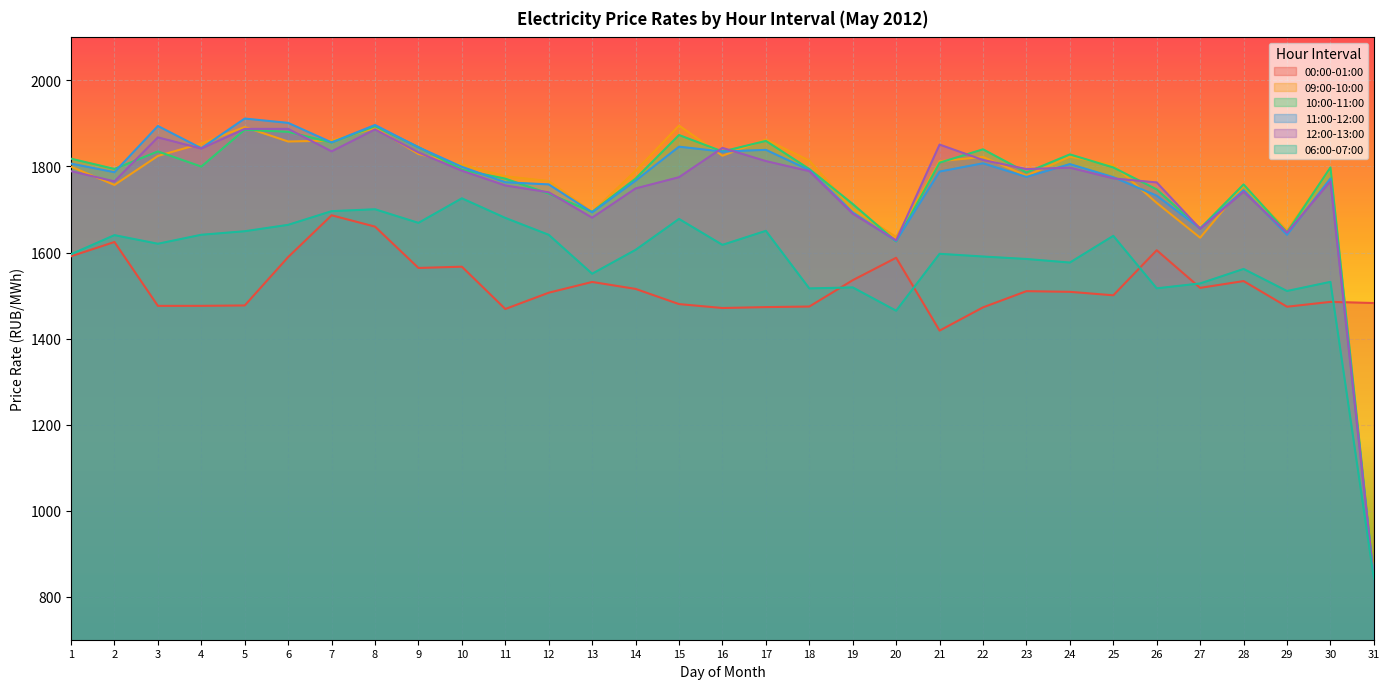

What is the sum of all 06:00-07:00 values?

49006.8